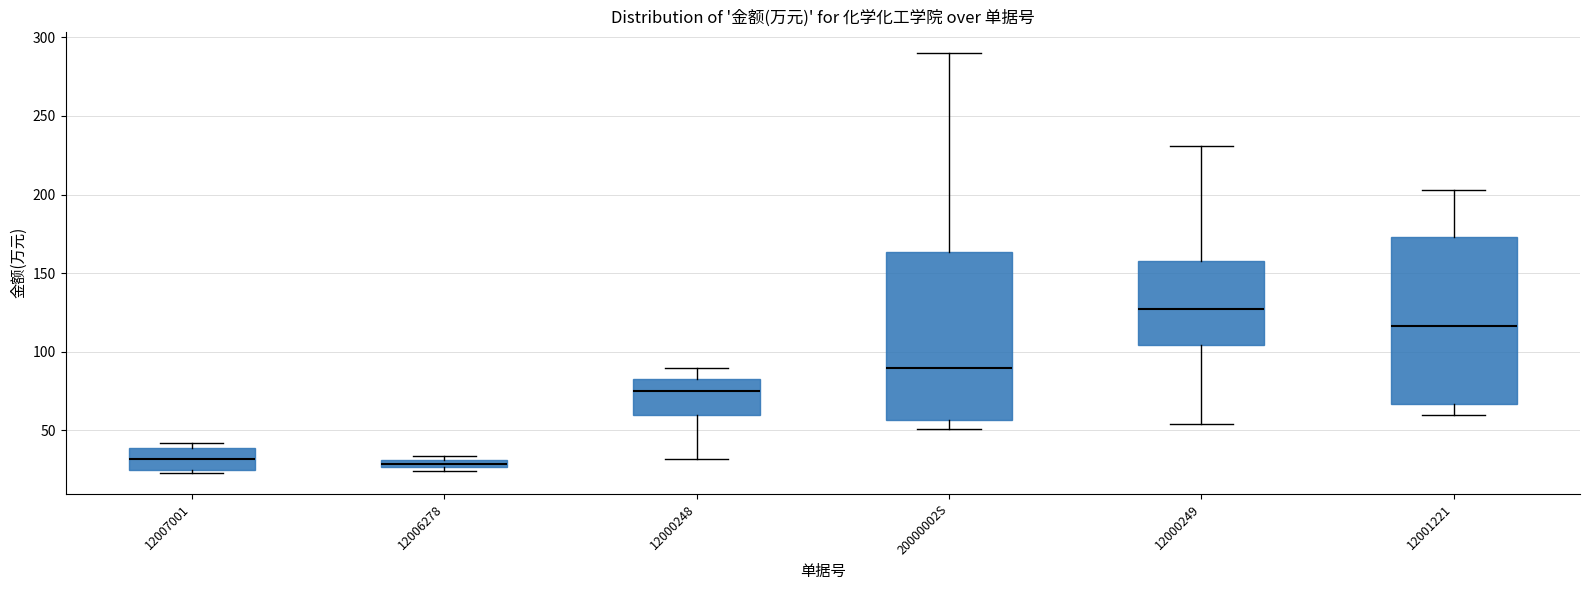

Where does the median line of the box for 12000249 sit on the y-axis? The values are not printed on the chart, so give them approximately, as read against the axis.

125